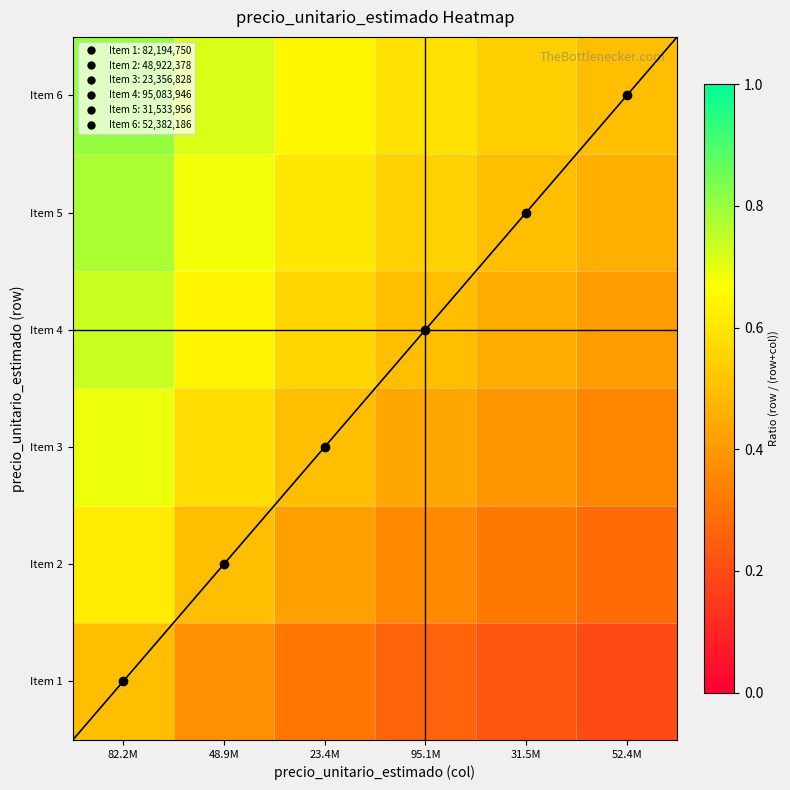

Reading left to right, what are all the values shown in this chart?

Item 1: 82.2M=0.5	48.9M=0.4	23.4M=0.3	95.1M=0.3	31.5M=0.2	52.4M=0.2
Item 2: 82.2M=0.6	48.9M=0.5	23.4M=0.4	95.1M=0.4	31.5M=0.3	52.4M=0.3
Item 3: 82.2M=0.7	48.9M=0.6	23.4M=0.5	95.1M=0.4	31.5M=0.4	52.4M=0.4
Item 4: 82.2M=0.7	48.9M=0.6	23.4M=0.6	95.1M=0.5	31.5M=0.5	52.4M=0.4
Item 5: 82.2M=0.8	48.9M=0.7	23.4M=0.6	95.1M=0.5	31.5M=0.5	52.4M=0.5
Item 6: 82.2M=0.8	48.9M=0.7	23.4M=0.6	95.1M=0.6	31.5M=0.5	52.4M=0.5